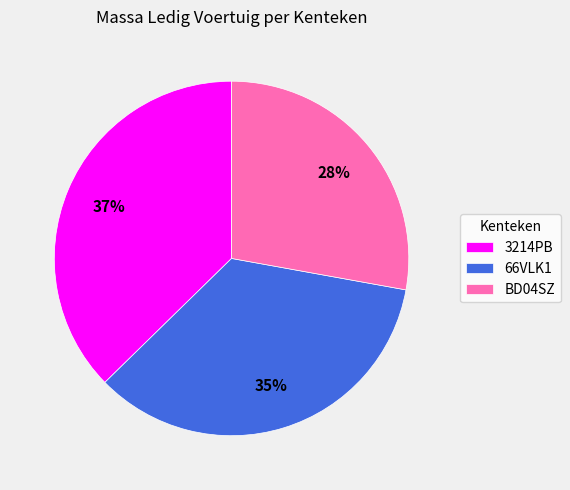

To the nearest percent, what portion does 66VLK1 represent?

35%